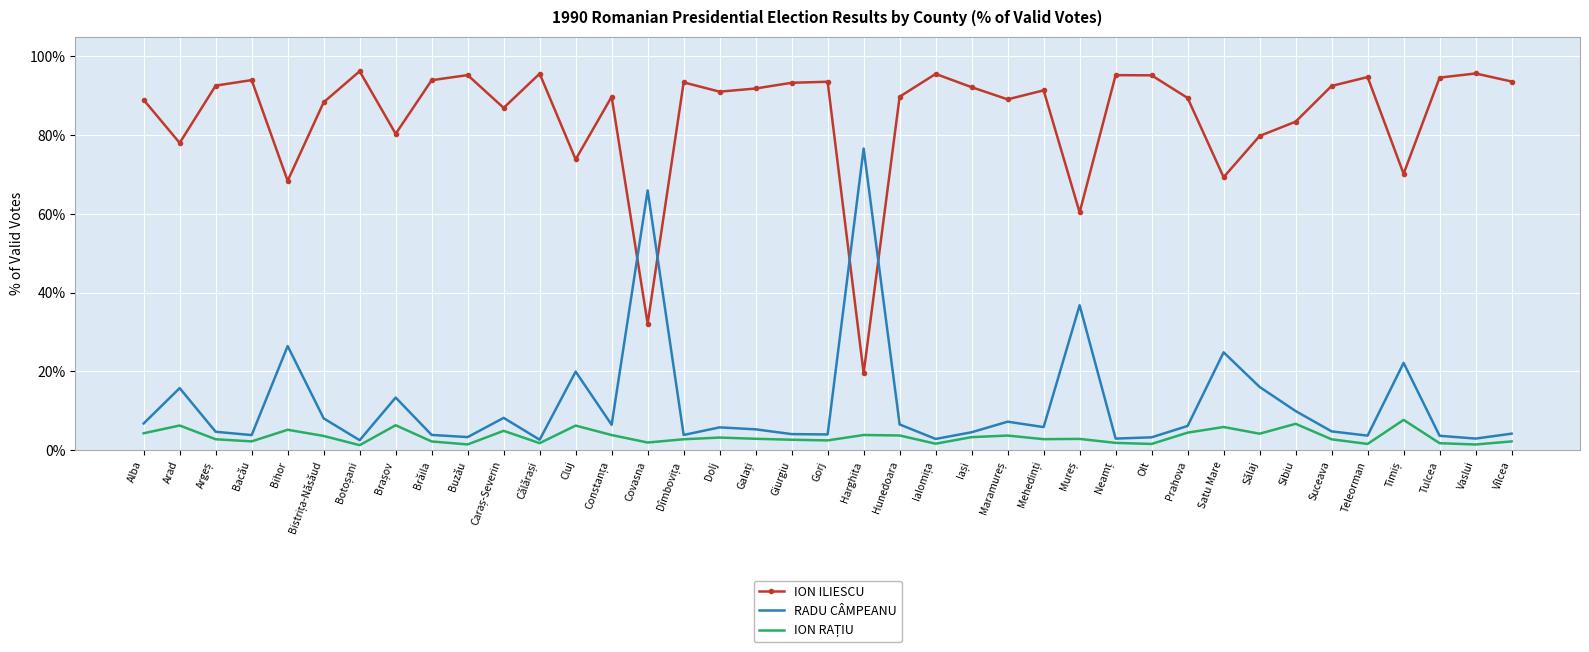

The ION ILIESCU series shows 15.1 at Satu Mare. True or false?

False